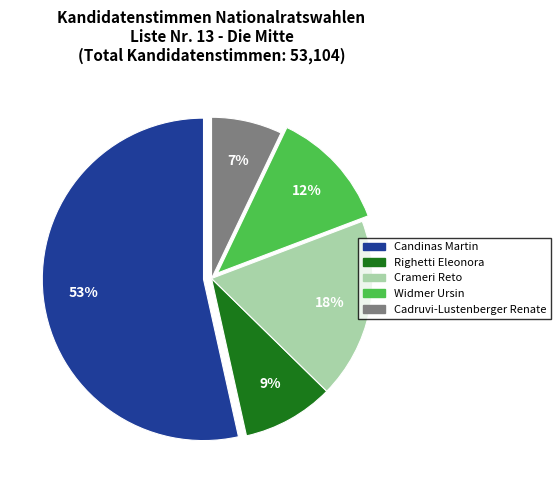

Do Widmer Ursin and Cadruvi-Lustenberger Renate together represent more than half of the pie?

No